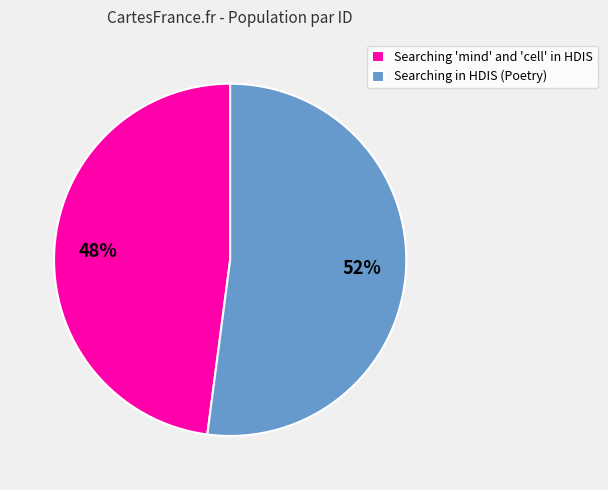

Does any single category account for the majority?

Yes